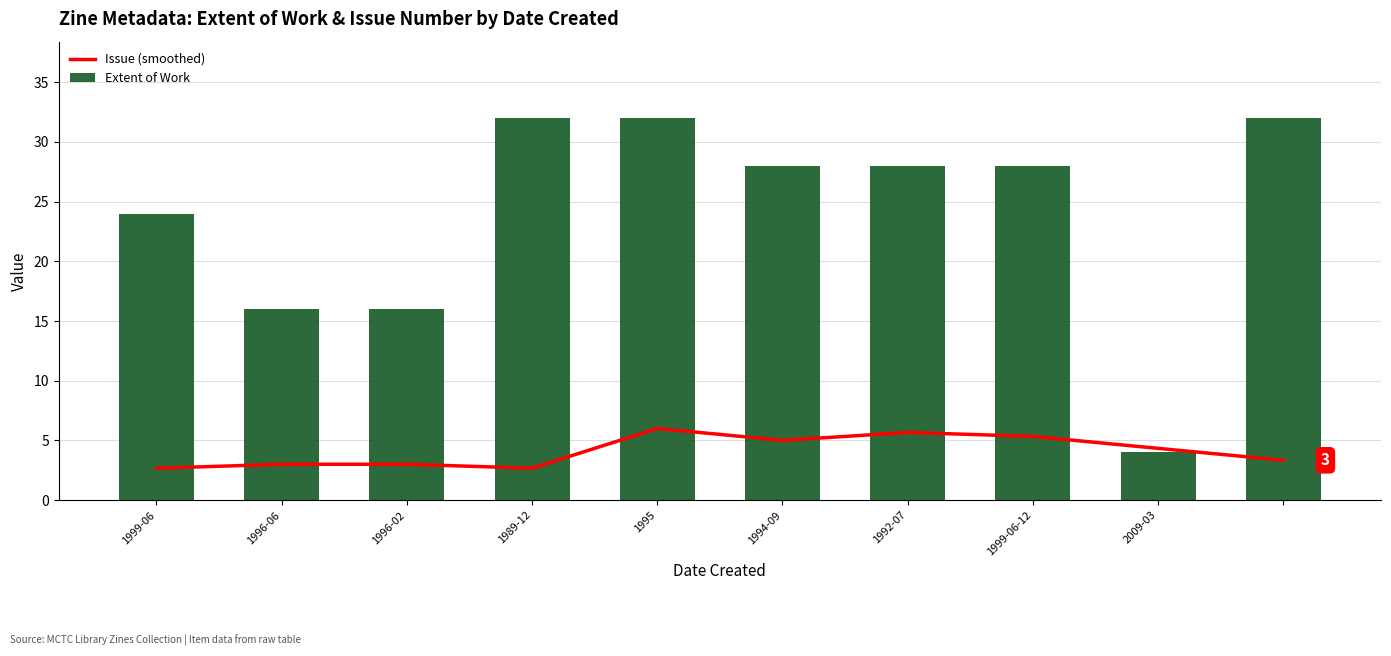

Is the value of Extent of Work at 1995 greater than the value of Issue (smoothed) at 1996-06?

Yes